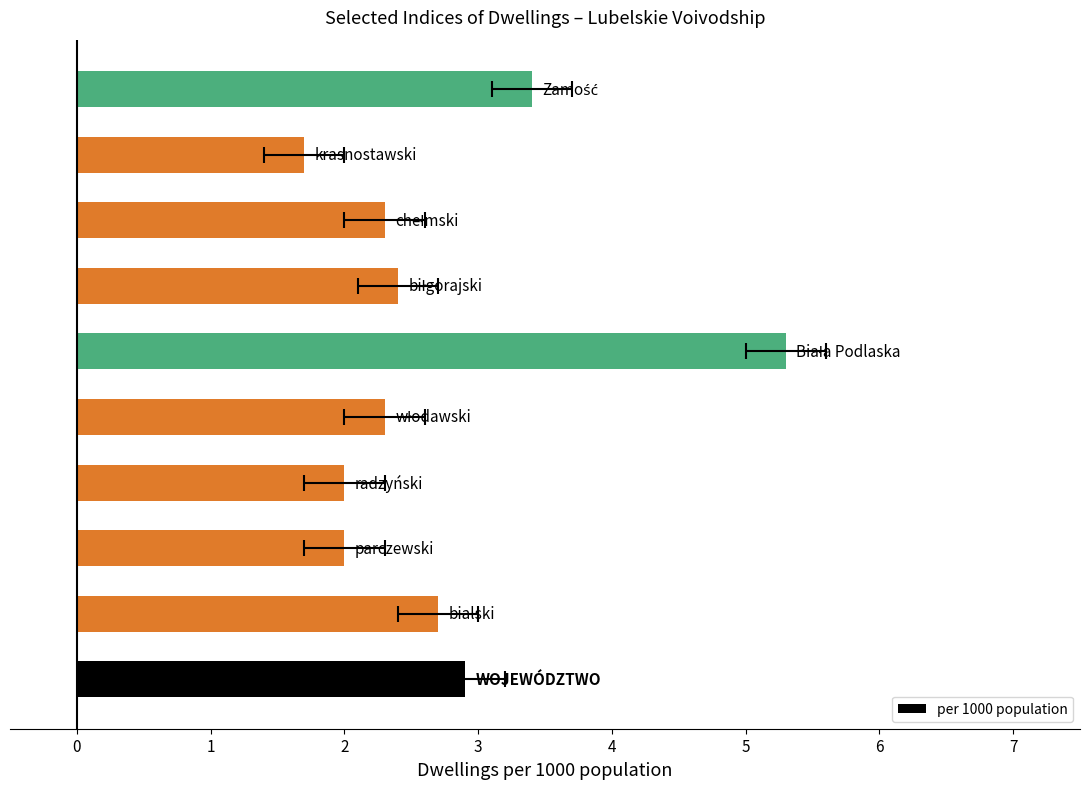

What is the difference between the maximum and minimum values?

3.6